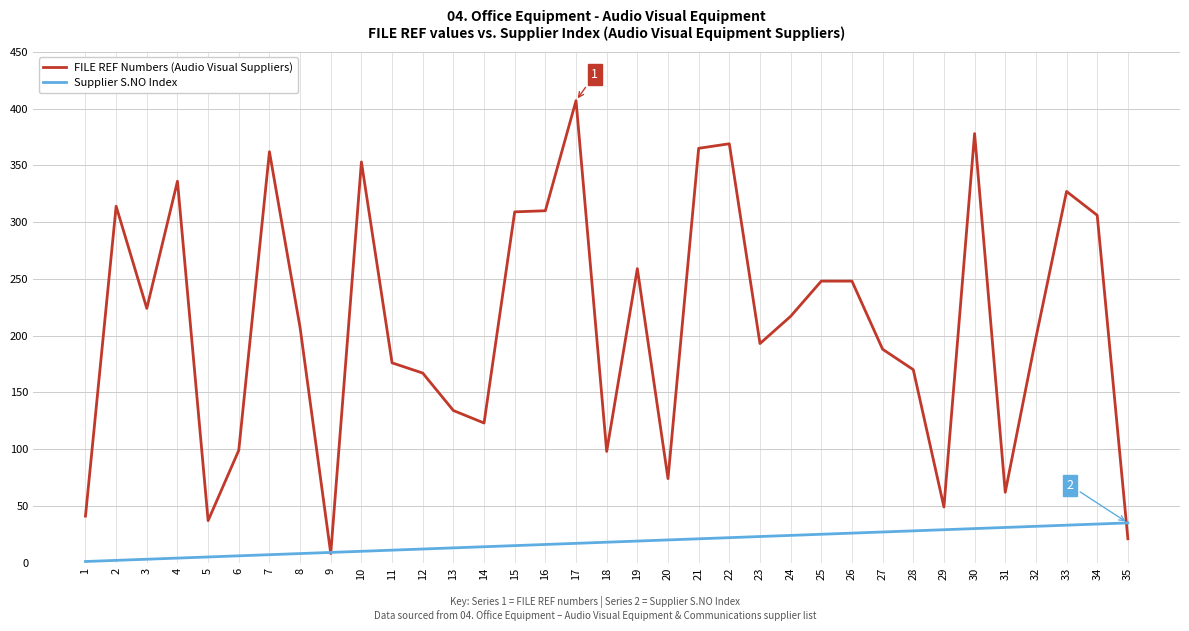

List the series in order of their overall mean, lowest first.

Supplier S.NO Index, FILE REF Numbers (Audio Visual Suppliers)